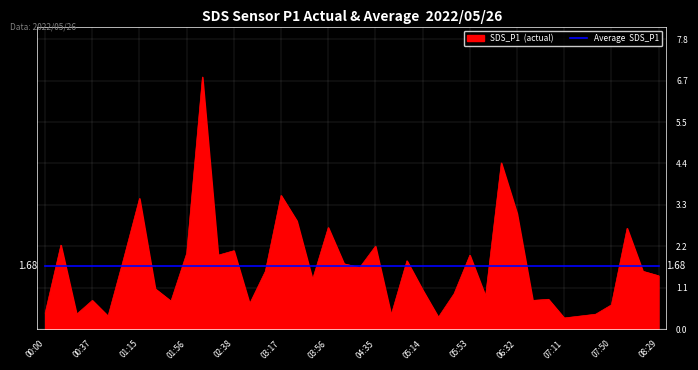

Is this an area chart (filled region under the line)?

Yes